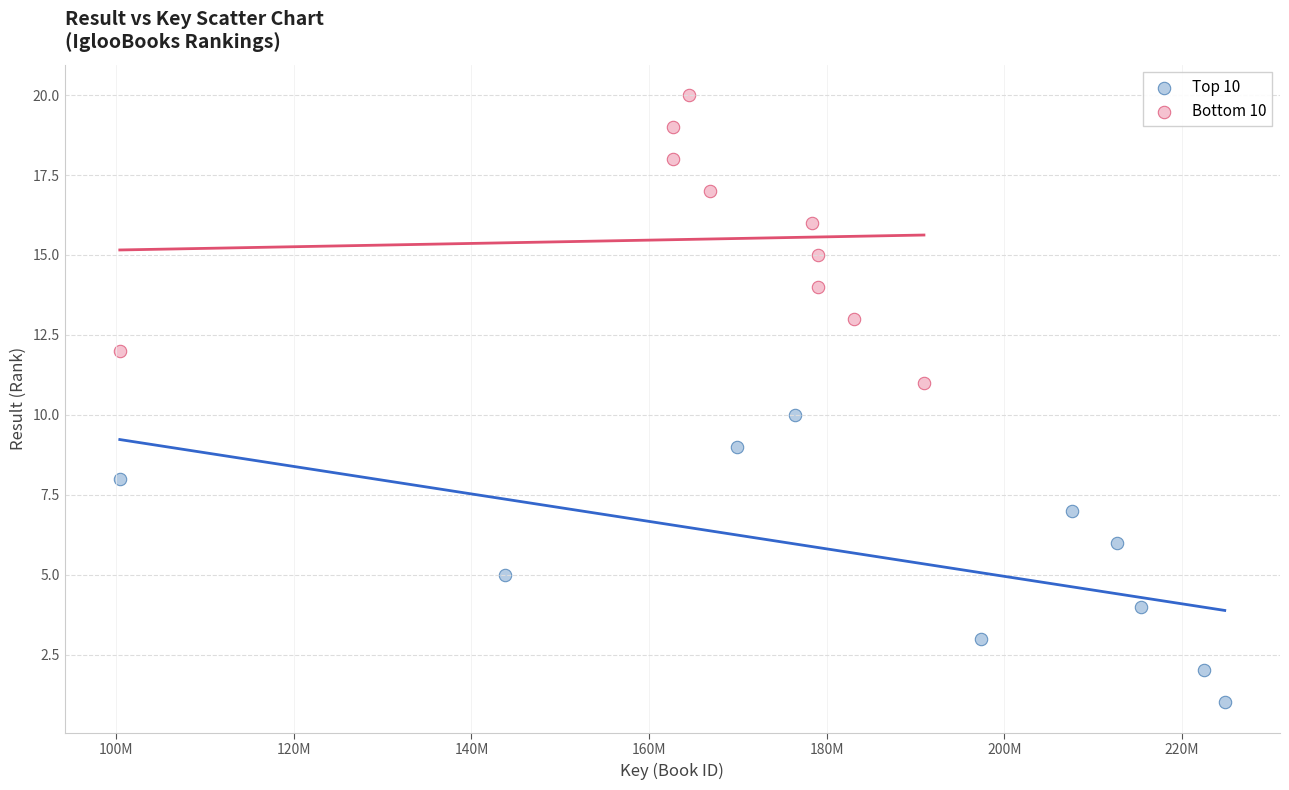

What are all the series names shown in the legend?

Top 10, Bottom 10